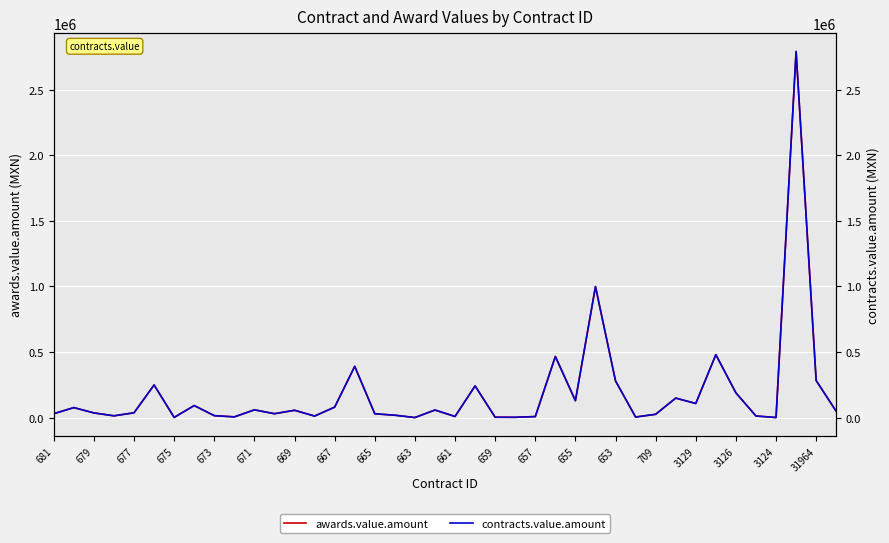

True or false: awards.value.amount and contracts.value.amount intersect in this chart.

False